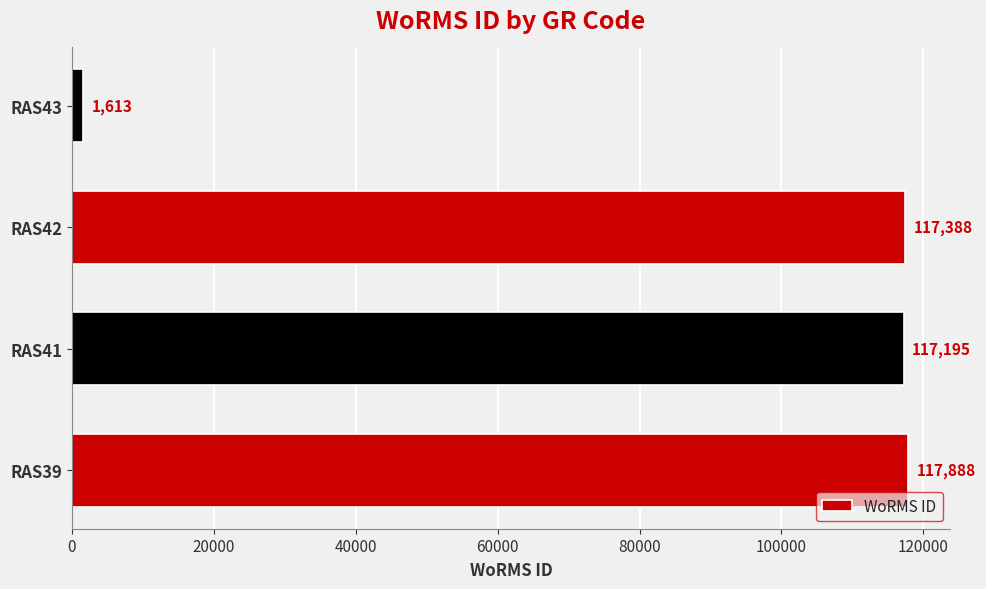

Rank the categories by value from lowest to highest.

RAS43, RAS41, RAS42, RAS39